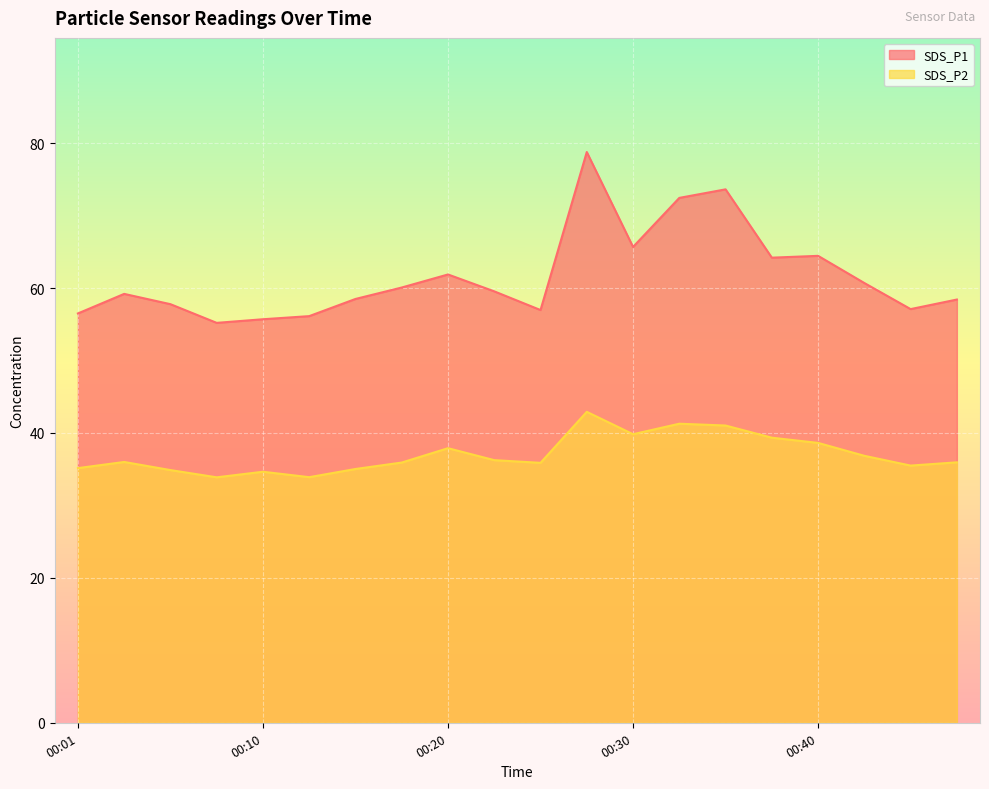

Which series has the widest spread of values?

SDS_P1